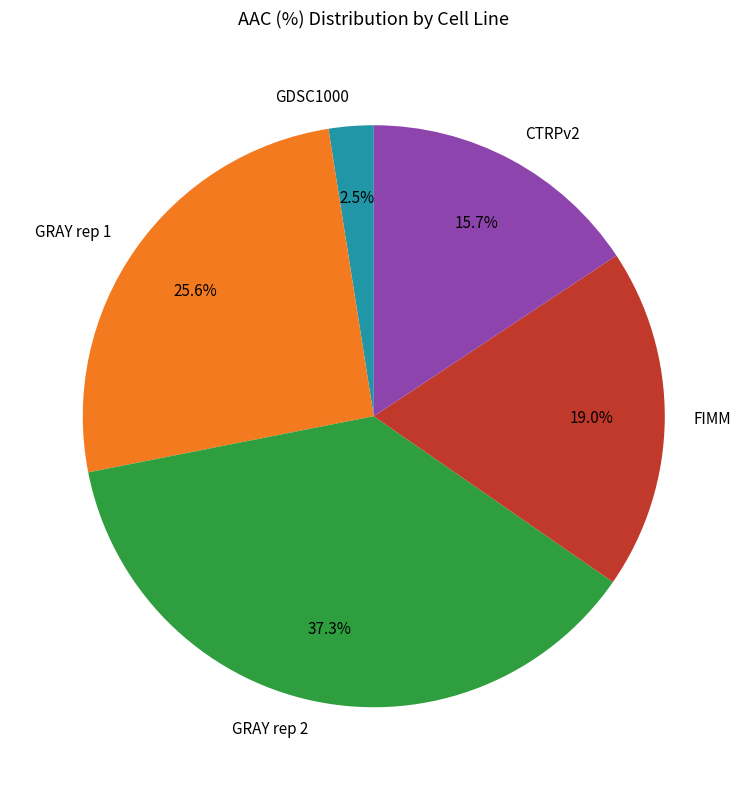

Is it true that CTRPv2 is 16% of the pie?

True